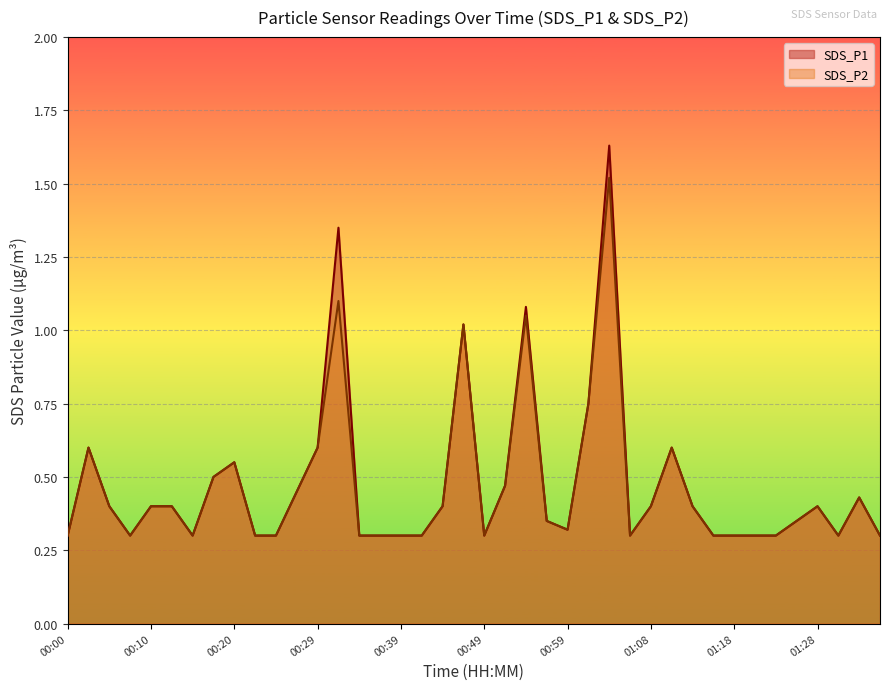

What are all the series names shown in the legend?

SDS_P1, SDS_P2